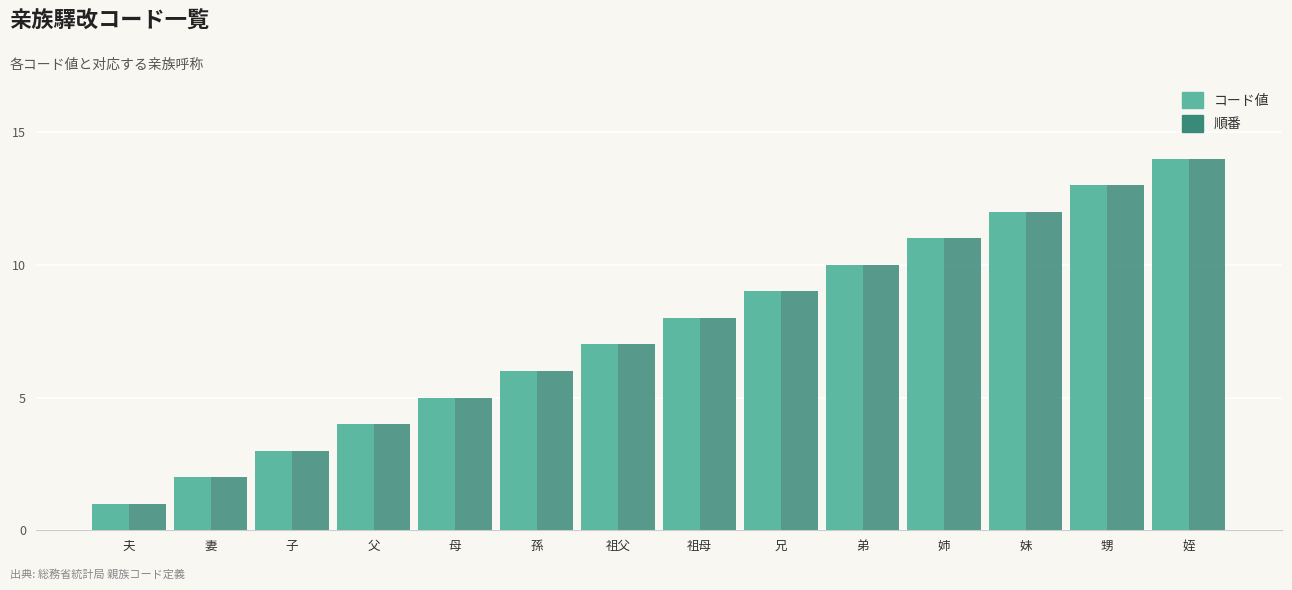

What value does the コード値 series have at 甥?

13